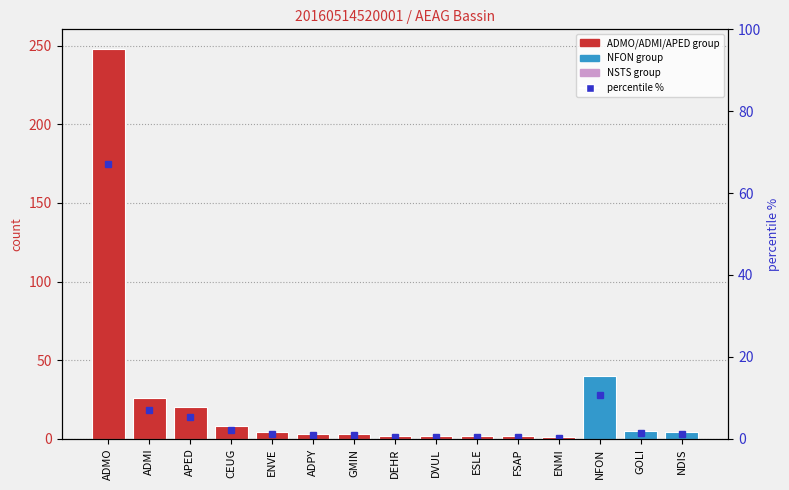

Rank the series by their maximum value, from highest to lowest.

count, percentile %